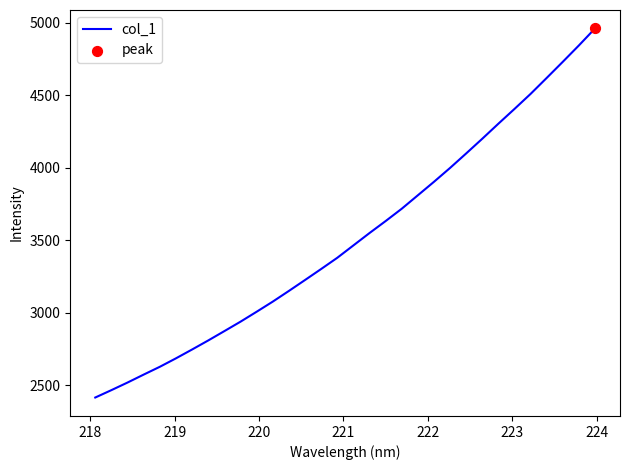

What is the smallest value displayed?

2413.8